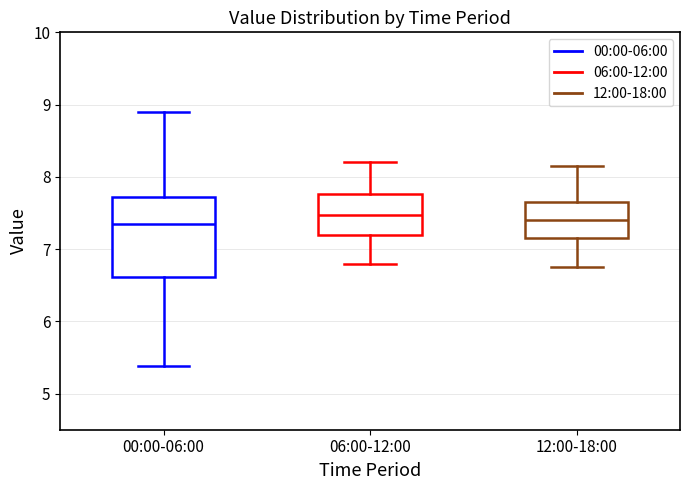

Comparing the boxes themselves (not the whiskers), which one is the tallest?

00:00-06:00